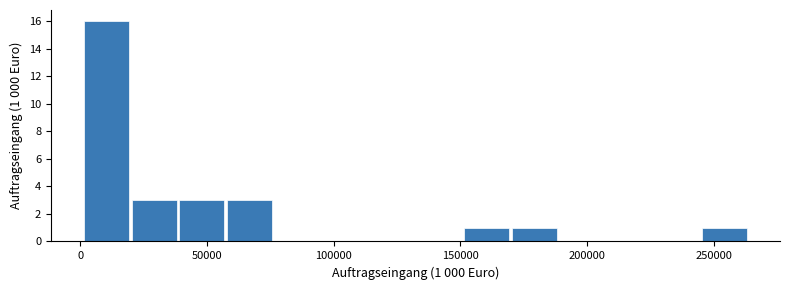

Around what value on the x-axis is the tallest bar? Give the approximate position of its centre, as read against the axis.

10000